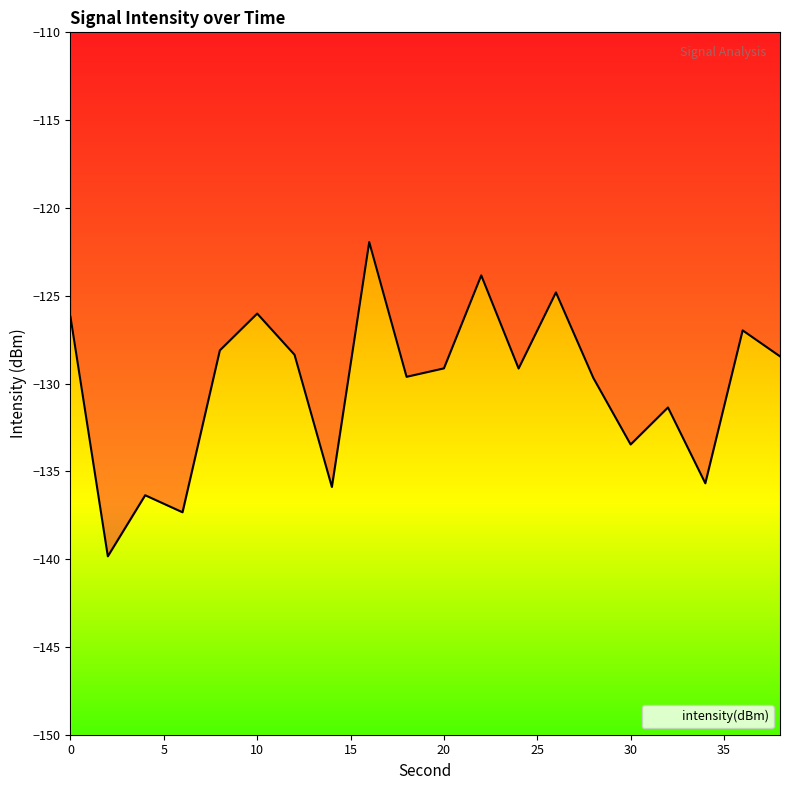

What is the maximum value shown in the chart?

-121.9